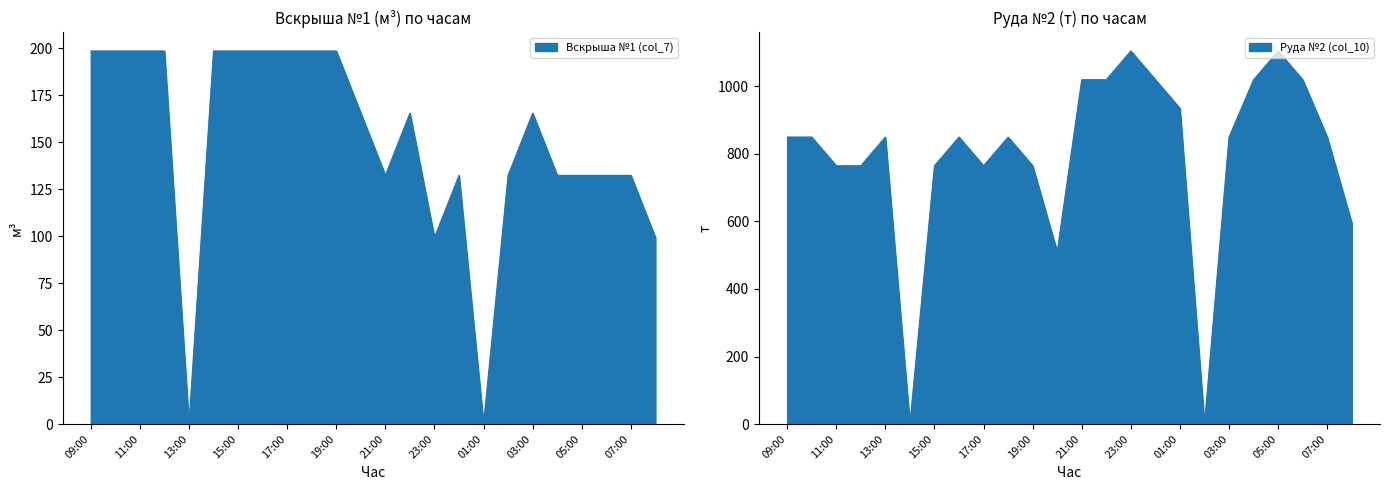

Where do Вскрыша №1 (col_7) and Руда №2 (col_10) first cross each other?

13:00 and 14:00